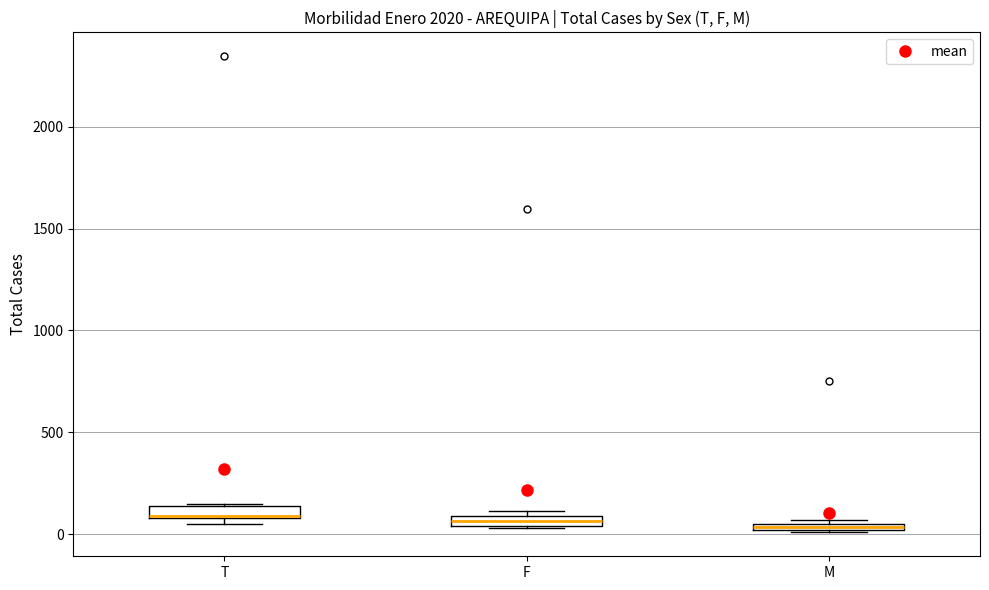

Where is the lower edge of the box for M on the y-axis? The values are not printed on the chart, so give them approximately, as read against the axis.

0